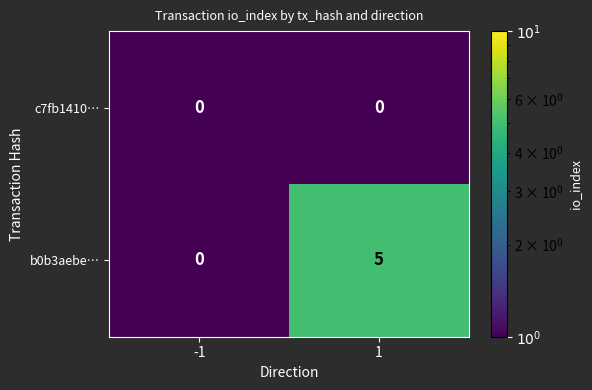

What is the maximum value for b0b3aebe…?

5